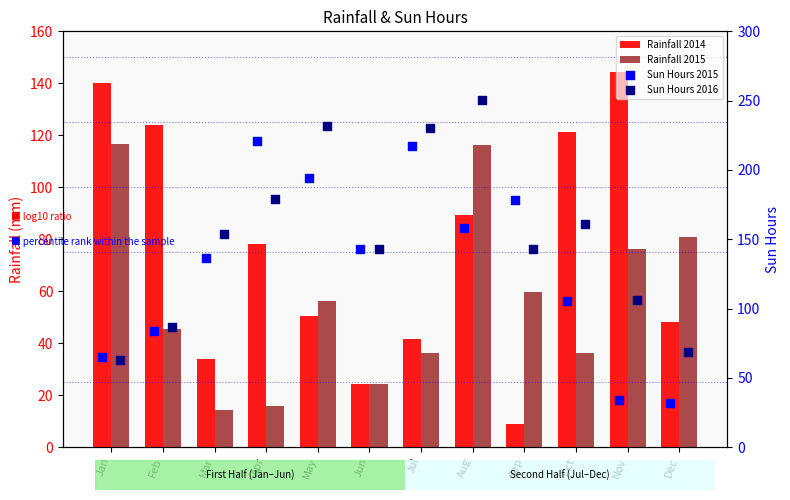

Which series contains the lowest Y value?

Rainfall 2014